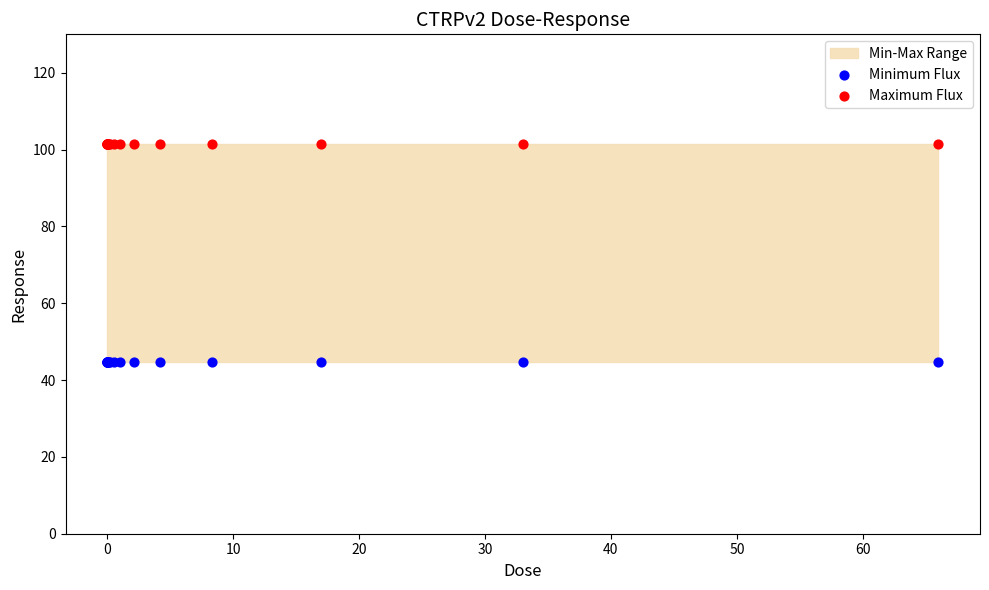

Which series contains the highest Y value?

Maximum Flux